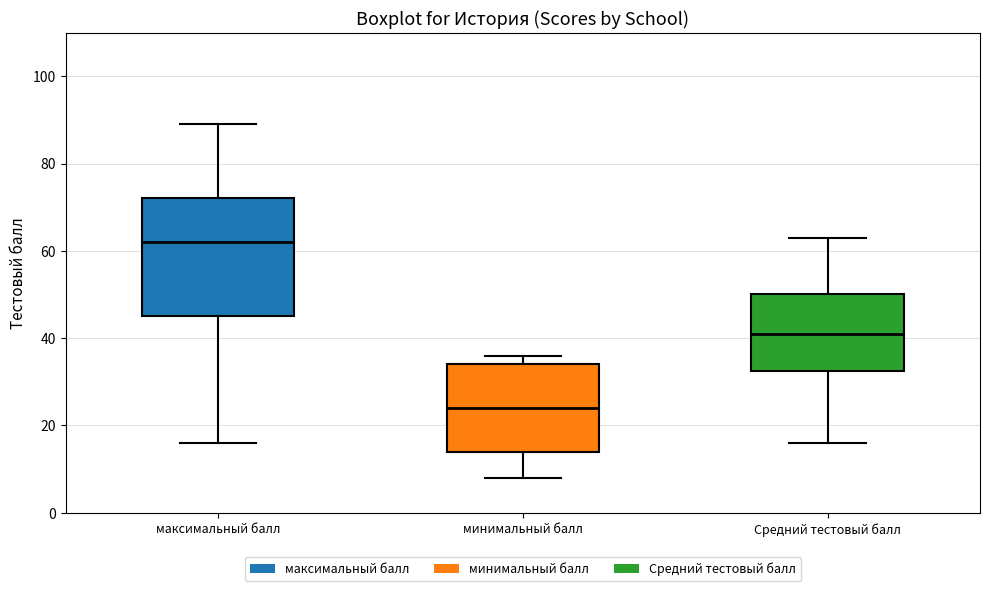

Reading left to right, transcribe this box plot: for each box, give where its median line is, the range the box spans, and where its two whiskers end, as read against the y-axis. The values are not printed on the chart, so give them approximately, as read against the axis.

максимальный балл: median 62, box 46 to 72, whiskers 16 to 90
минимальный балл: median 24, box 14 to 34, whiskers 8 to 36
Средний тестовый балл: median 42, box 32 to 50, whiskers 16 to 64